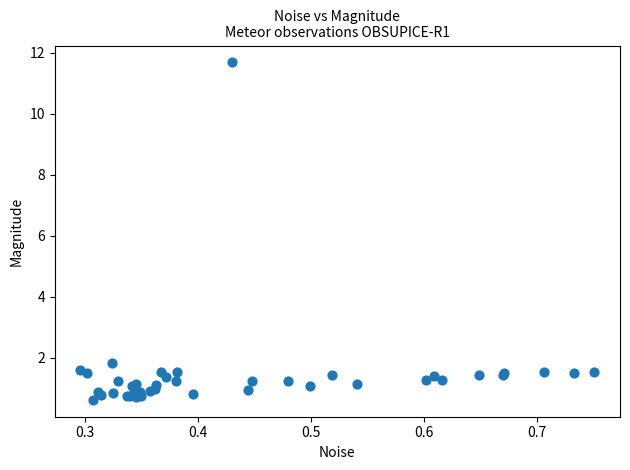

What Y value in the scatter plot is closest to 6?

1.8